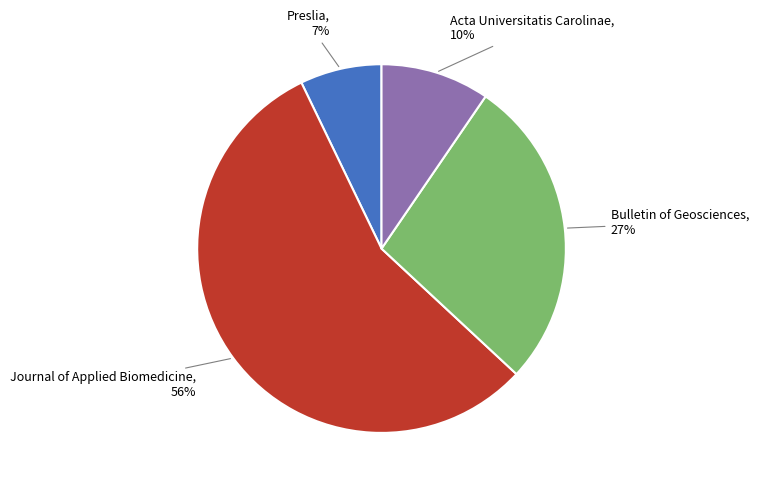

The Bulletin of Geosciences slice represents 21% of the pie. True or false?

False